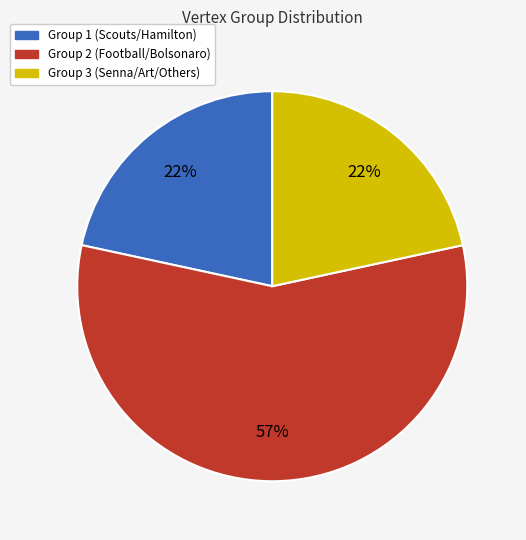

To the nearest percent, what is the difference between the largest and smallest slice percentages?

35%